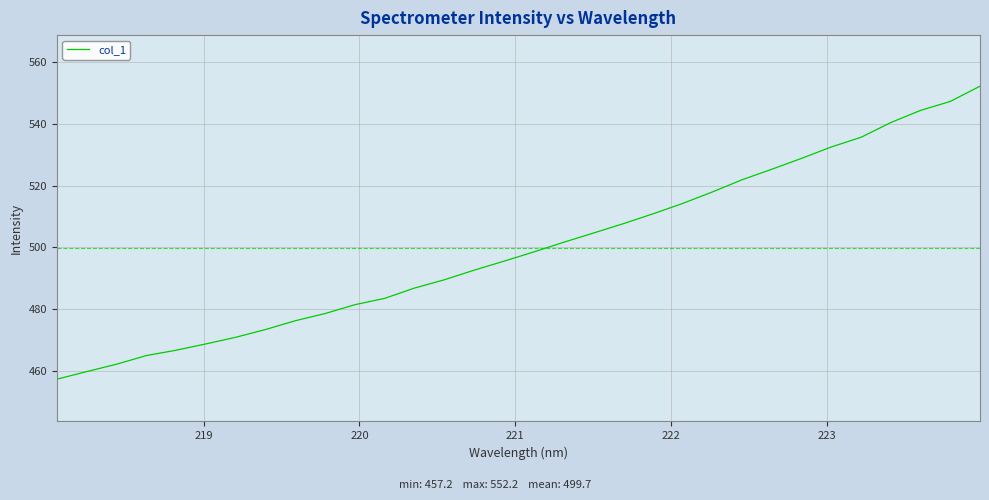

What is the greatest value displayed?

552.2